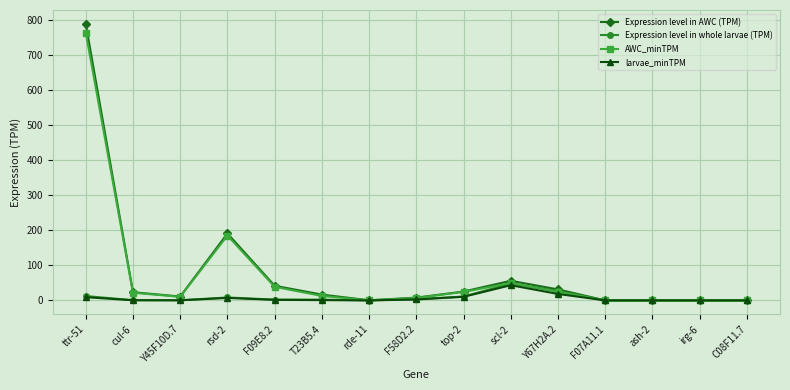

Which series has the largest range (max minus min)?

Expression level in AWC (TPM)